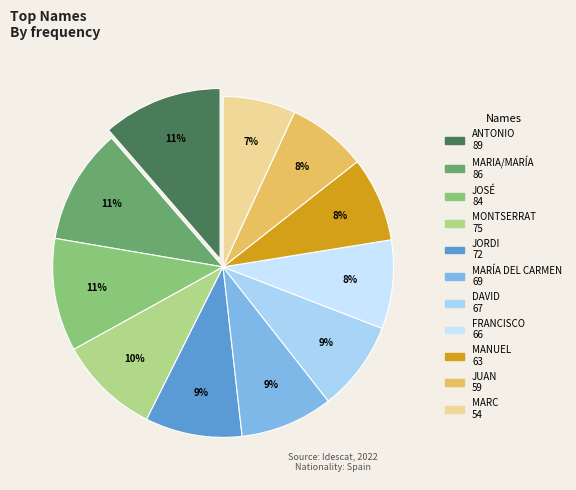

To the nearest percent, what portion does DAVID represent?

9%